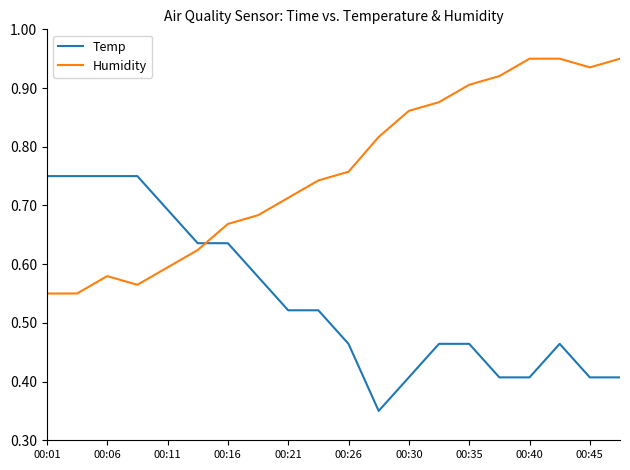

After their last crossing, which series has the higher values: Temp or Humidity?

Humidity